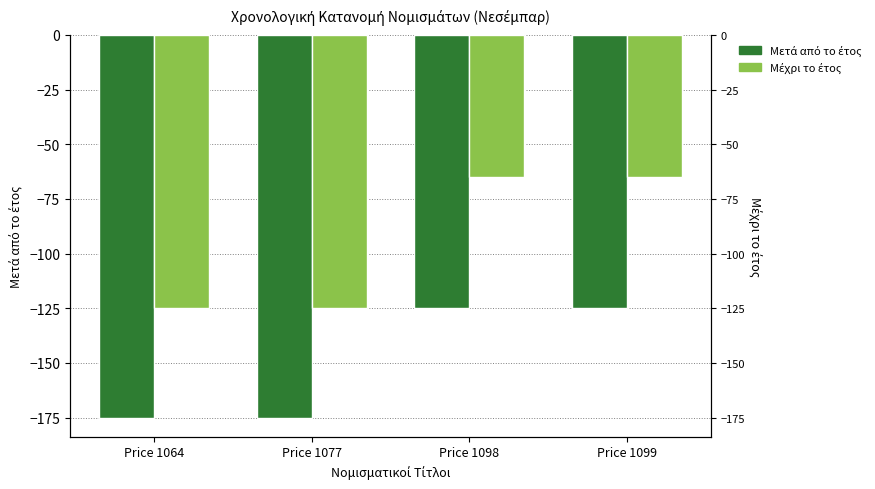

What is the total value across all series at Price 1098?

-190